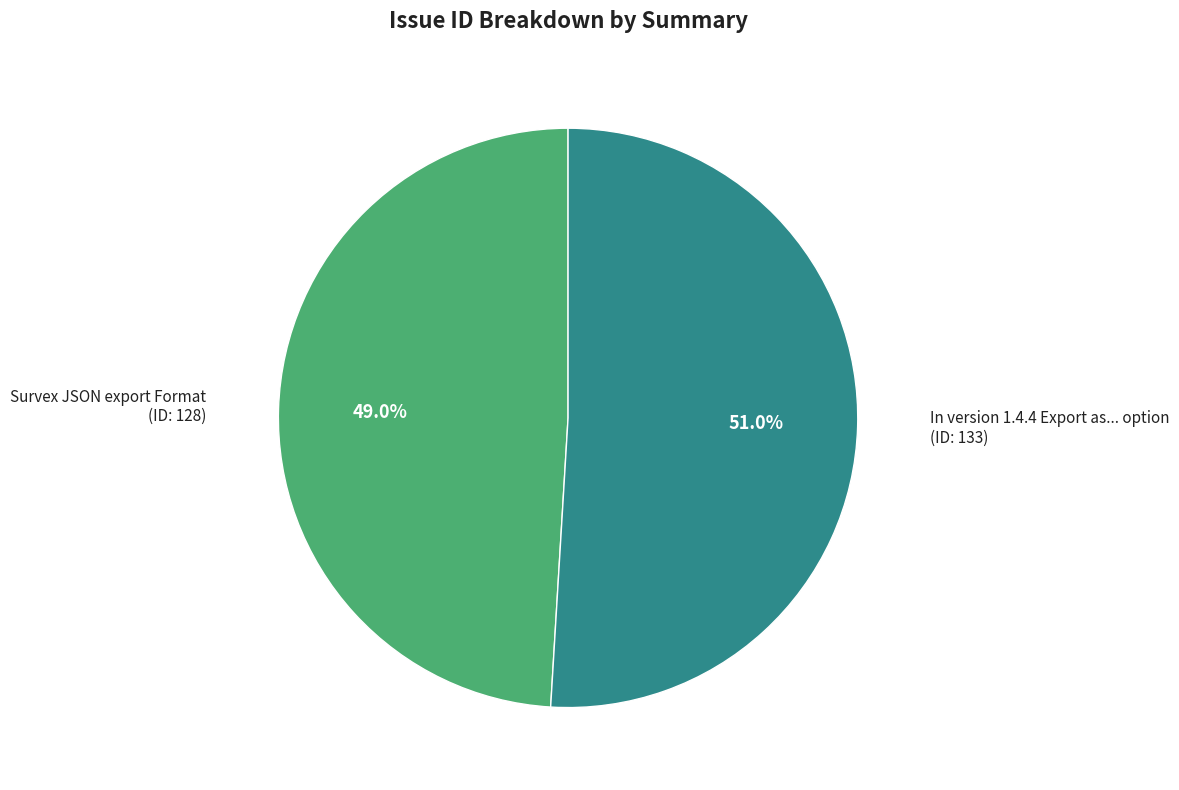

Which has a higher value, In version 1.4.4 Export as... option or Survex JSON export Format?

In version 1.4.4 Export as... option